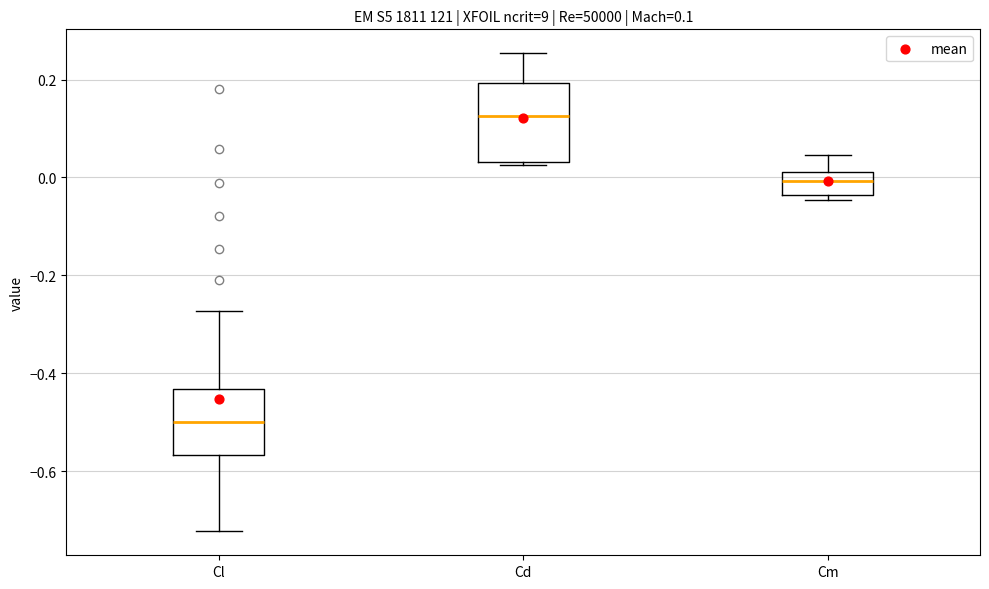

Which box's median line is the highest?

Cd